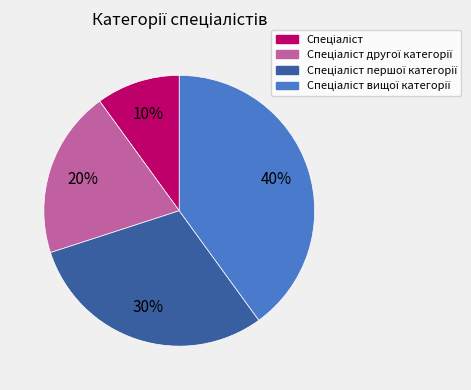

To the nearest percent, what is the difference between the largest and smallest slice percentages?

30%